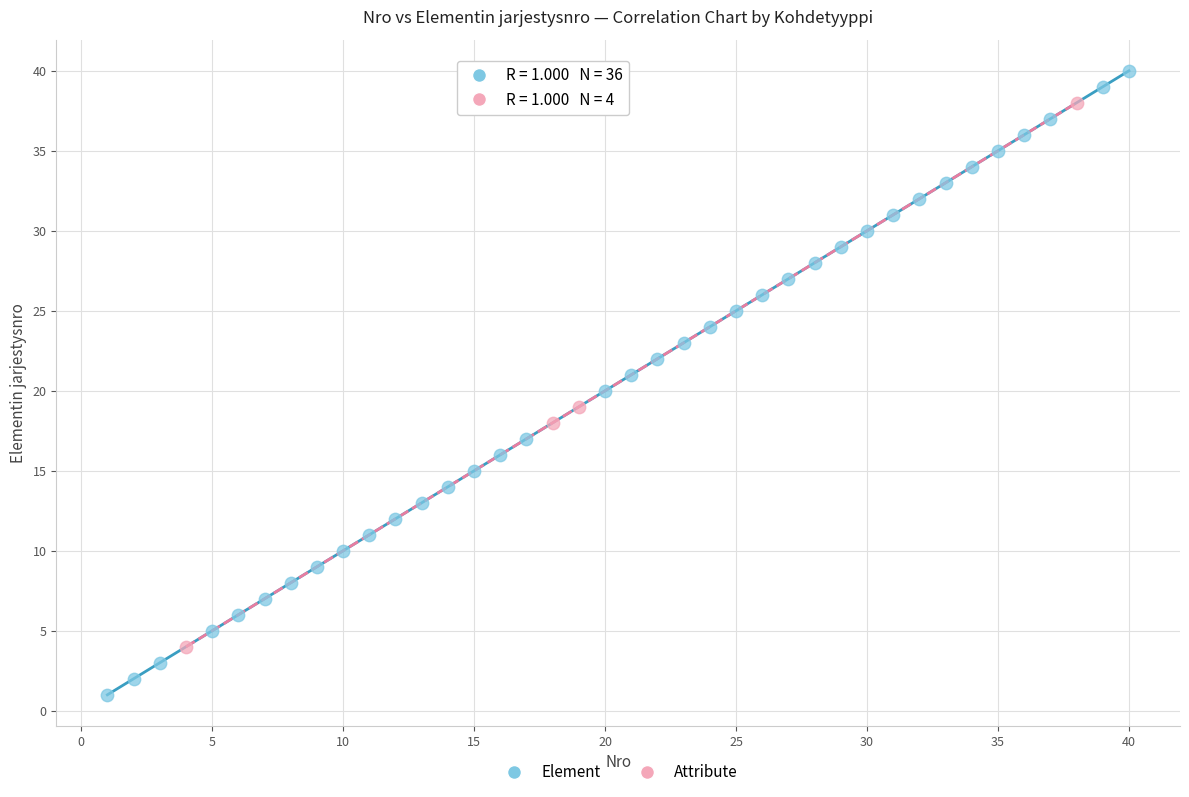

Which series reaches the maximum Y coordinate?

Element